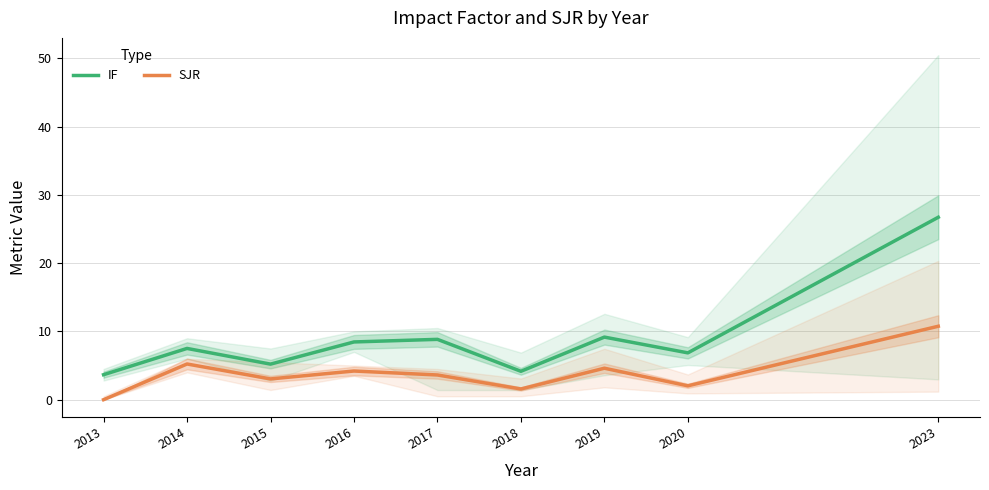

What is the average value of the IF series?

9.0